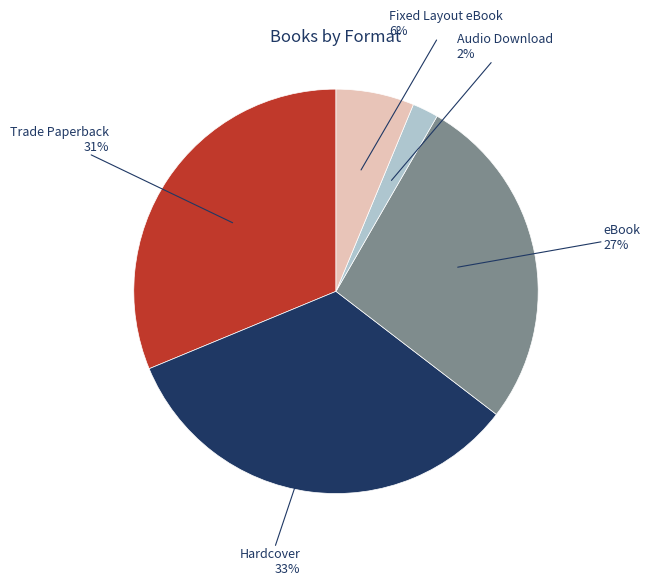

Does eBook account for over 50% of the chart?

No